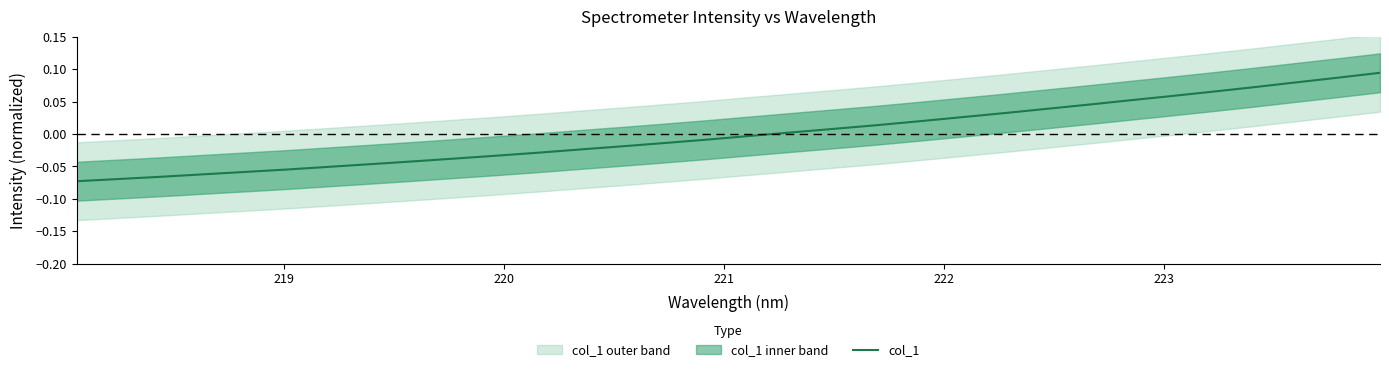

What is the maximum value shown in the chart?

0.1